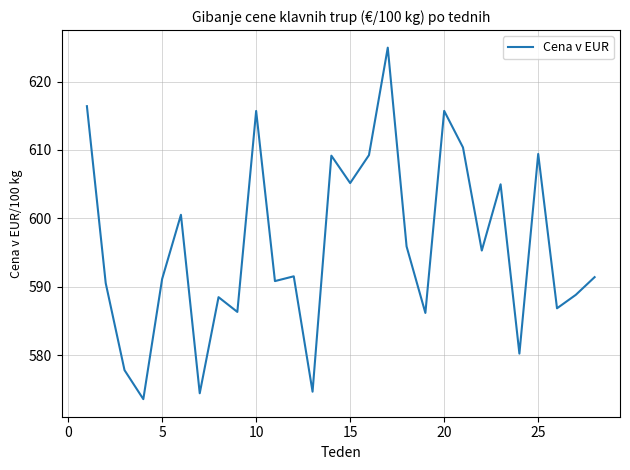

What is the maximum value shown in the chart?

625.0